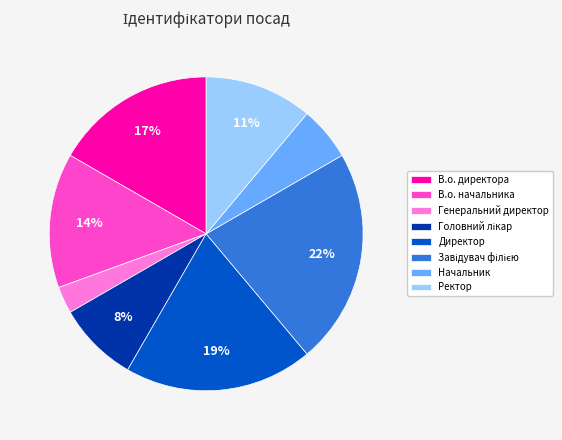

To the nearest percent, what is the difference between the largest and smallest slice percentages?

19%